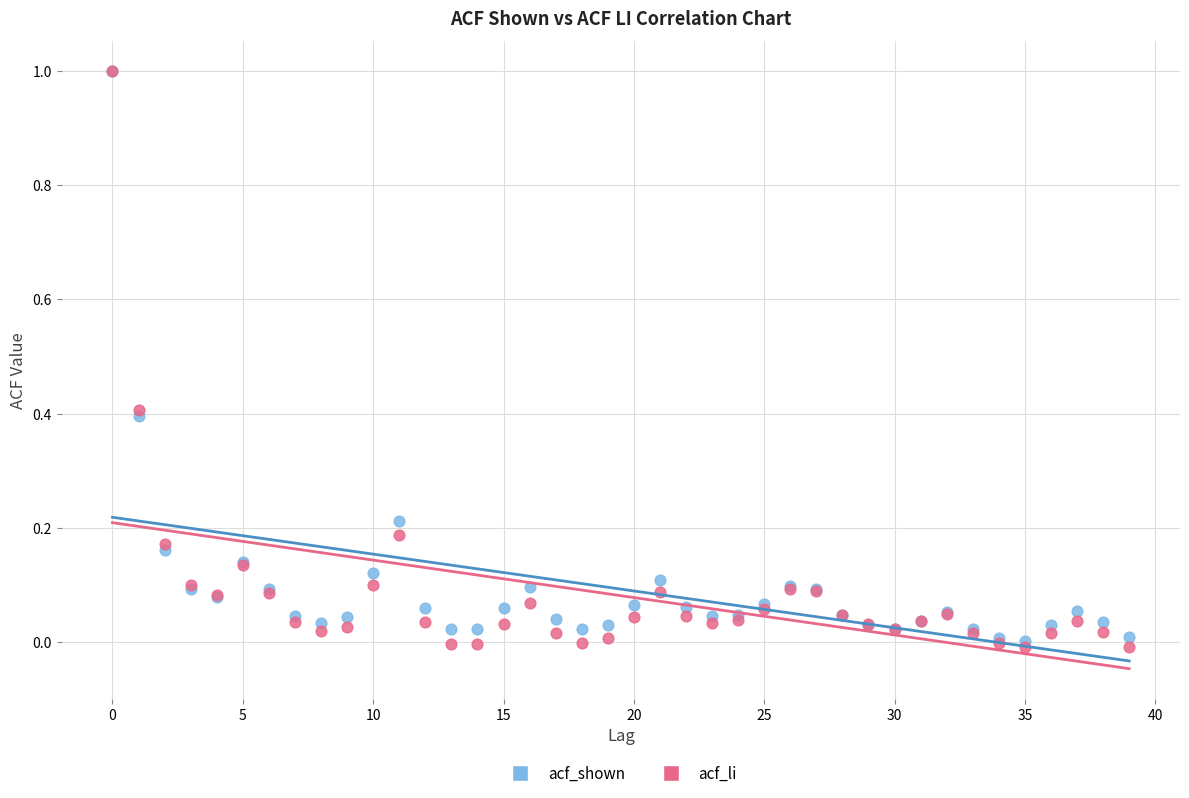

Which series reaches the minimum Y coordinate?

acf_li